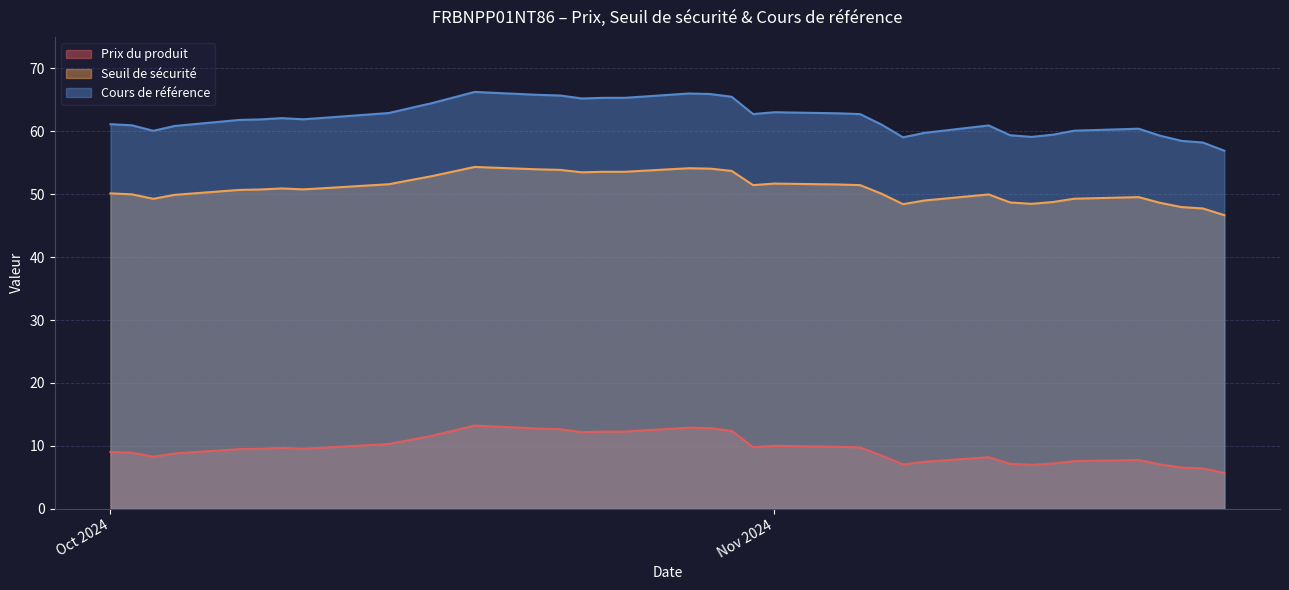

Between 20 and 37, which is larger?

20